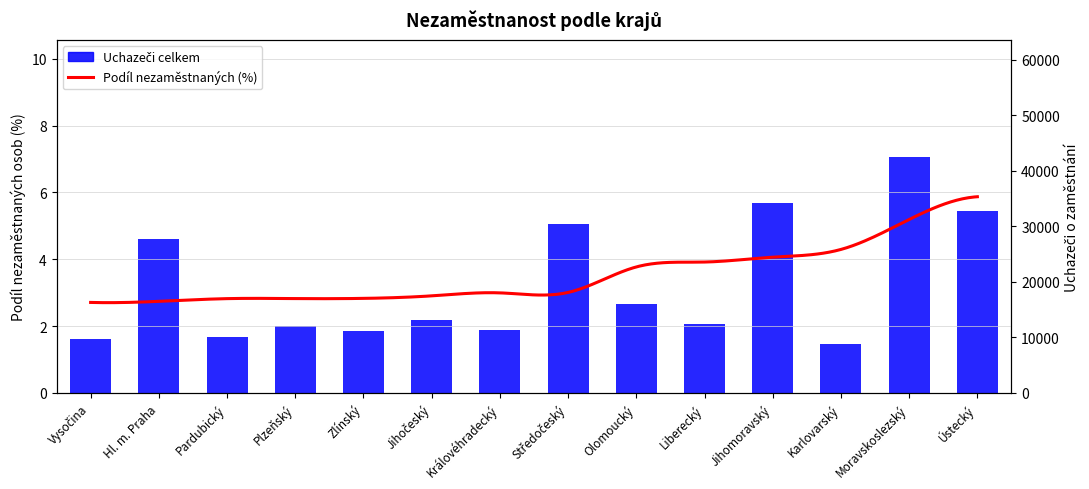

At which label does the data first exceed 13100?

Hl. m. Praha